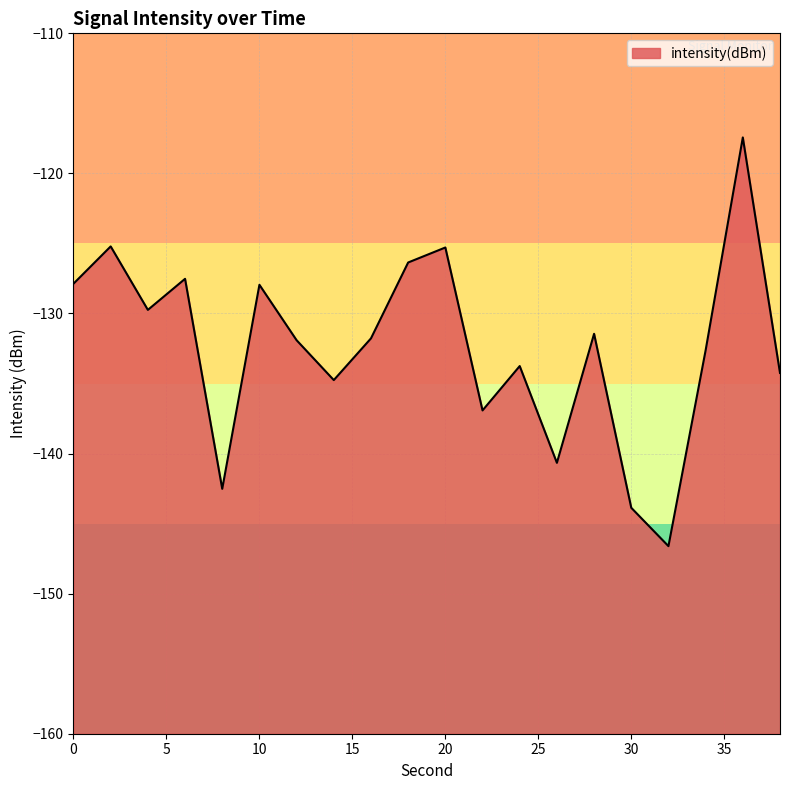

What is the sum of the values at 4 and 34?

-262.4